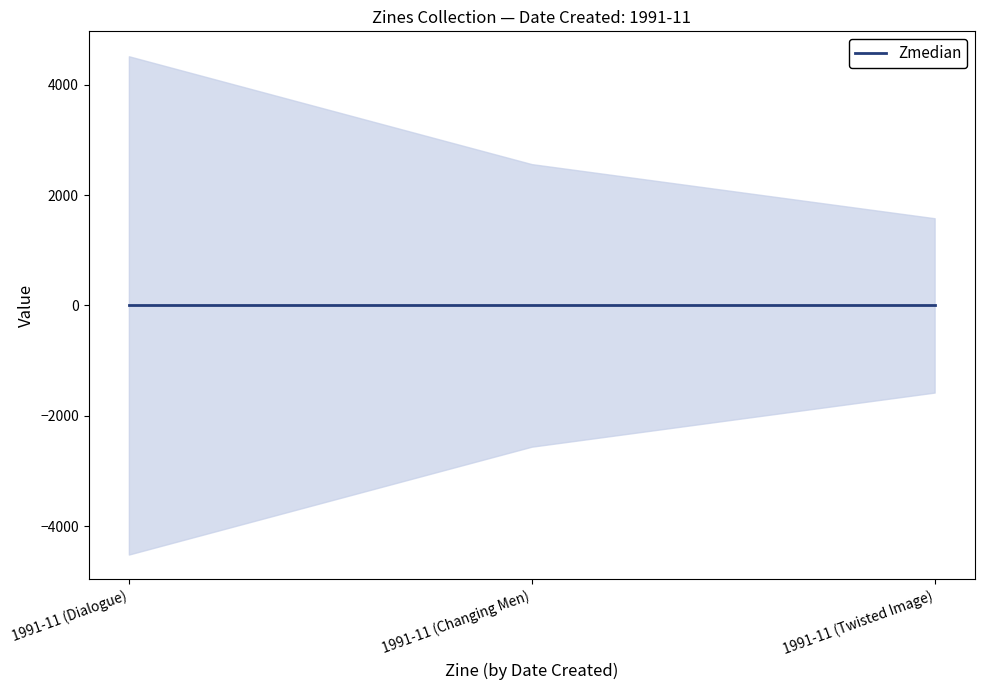

What position from the right is 1991-11 (Changing Men)?

2